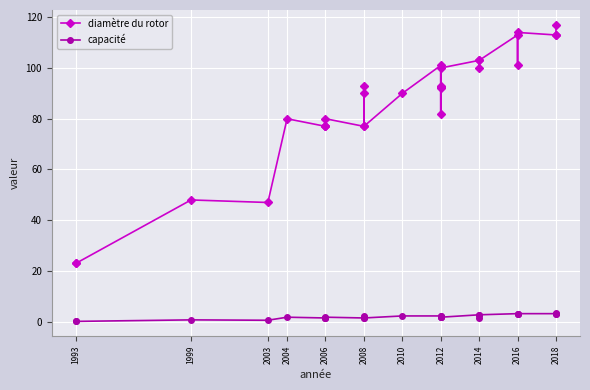

What are all the series names shown in the legend?

diamètre du rotor, capacité